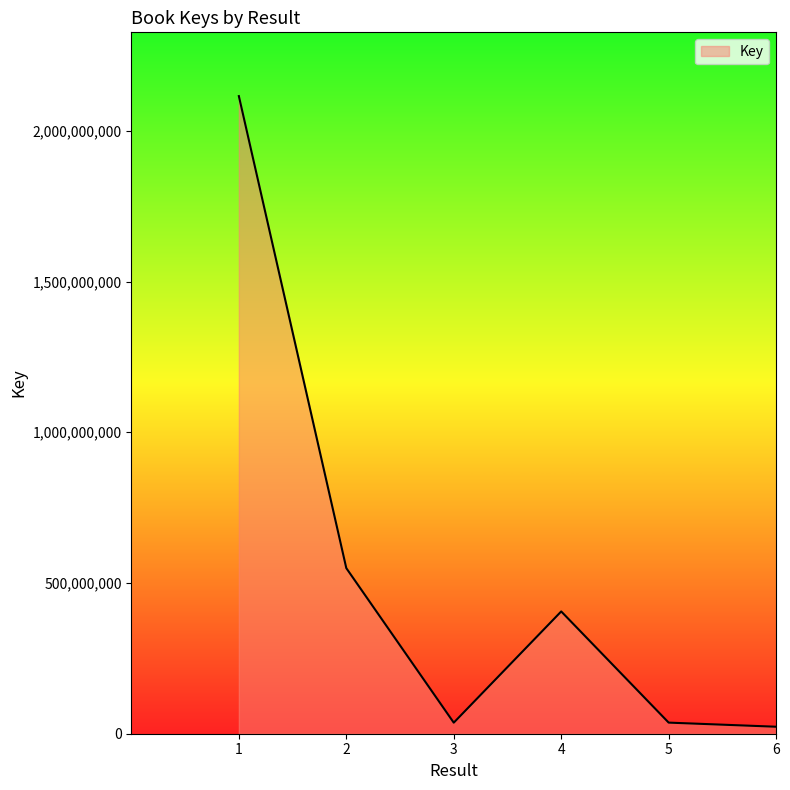

What is the change in value from 3 to 5?

+205511